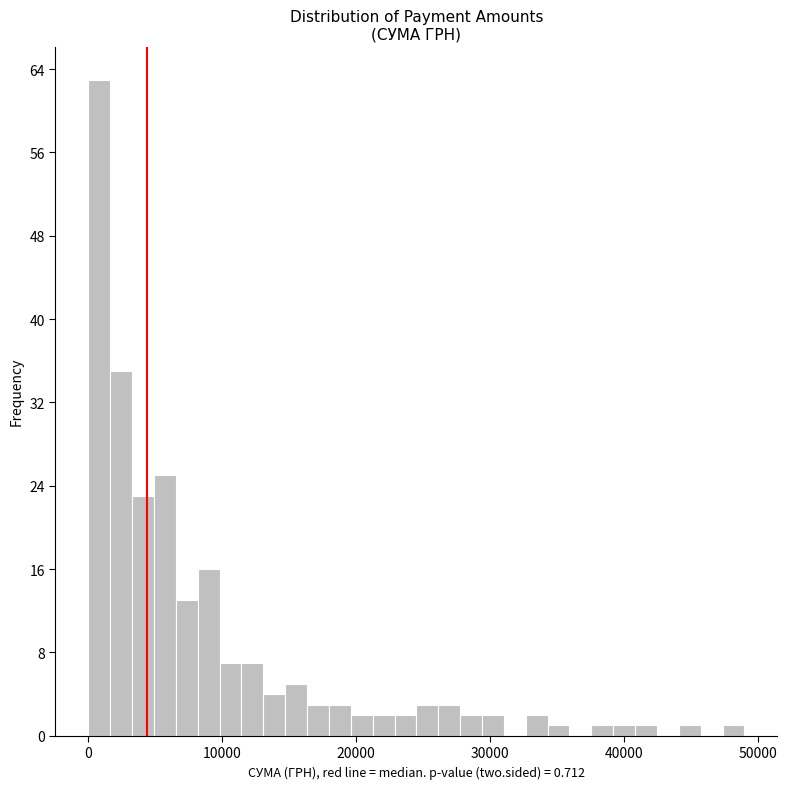

Around what value on the x-axis is the tallest bar? Give the approximate position of its centre, as read against the axis.

1000